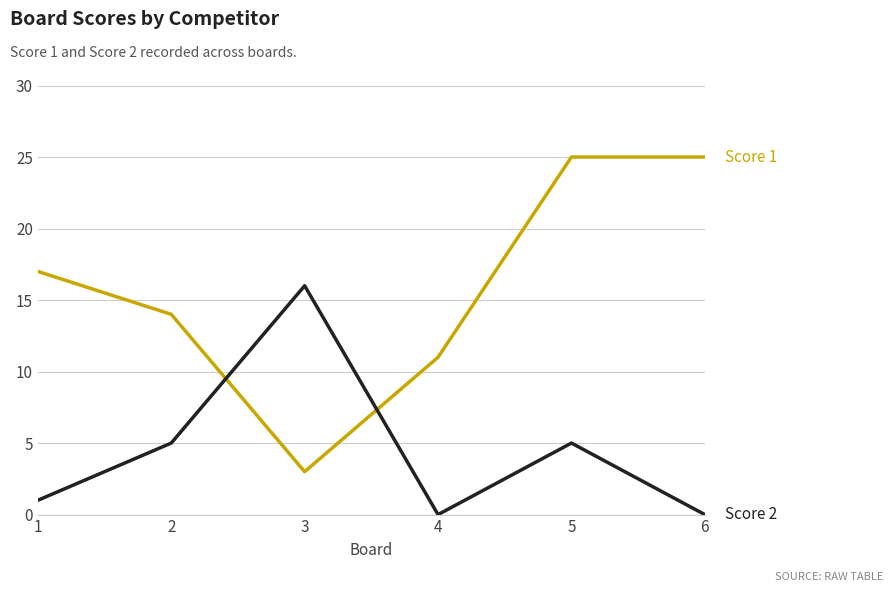

What is the spread (max minus min) of values at 1?

16